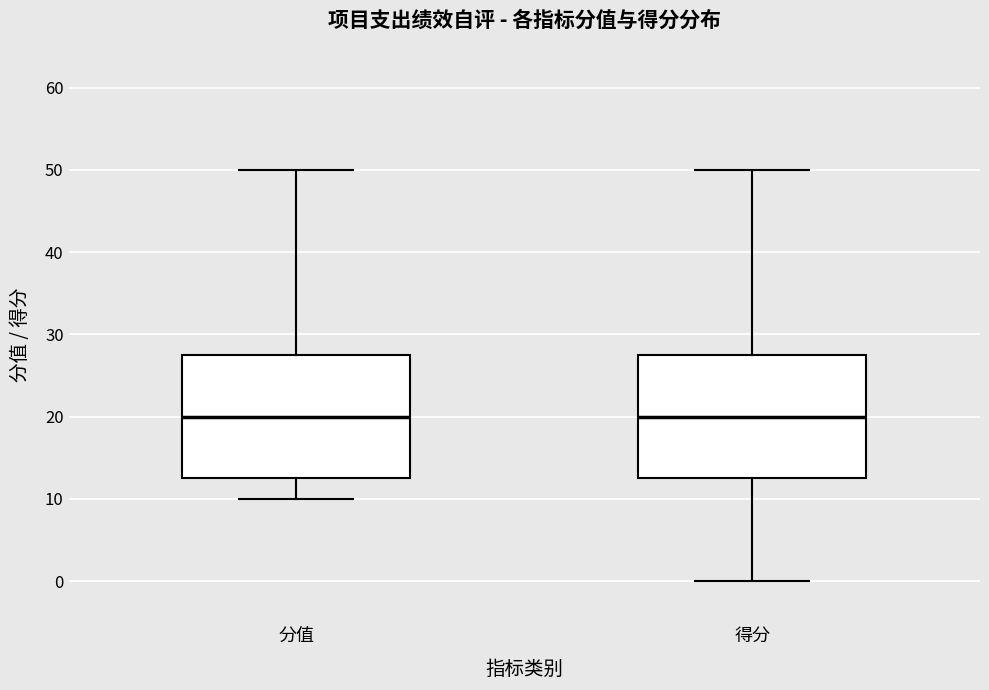

Where does the upper whisker of the box for 得分 end on the y-axis? The values are not printed on the chart, so give them approximately, as read against the axis.

50